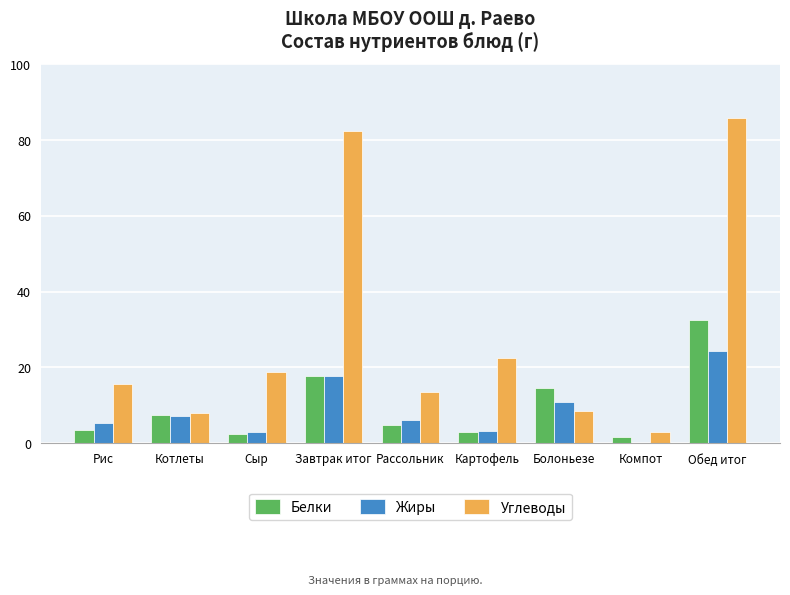

The Жиры series shows 2.9 at Сыр. True or false?

True